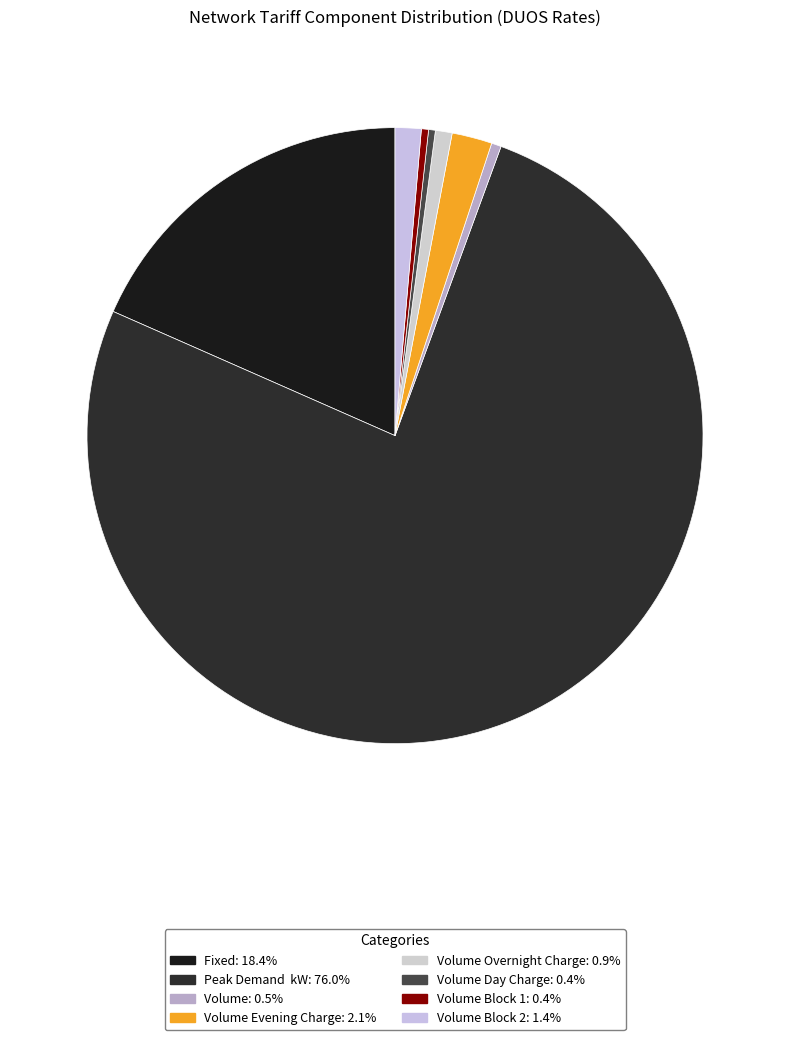

To the nearest percent, what is the average slice percentage?

12%